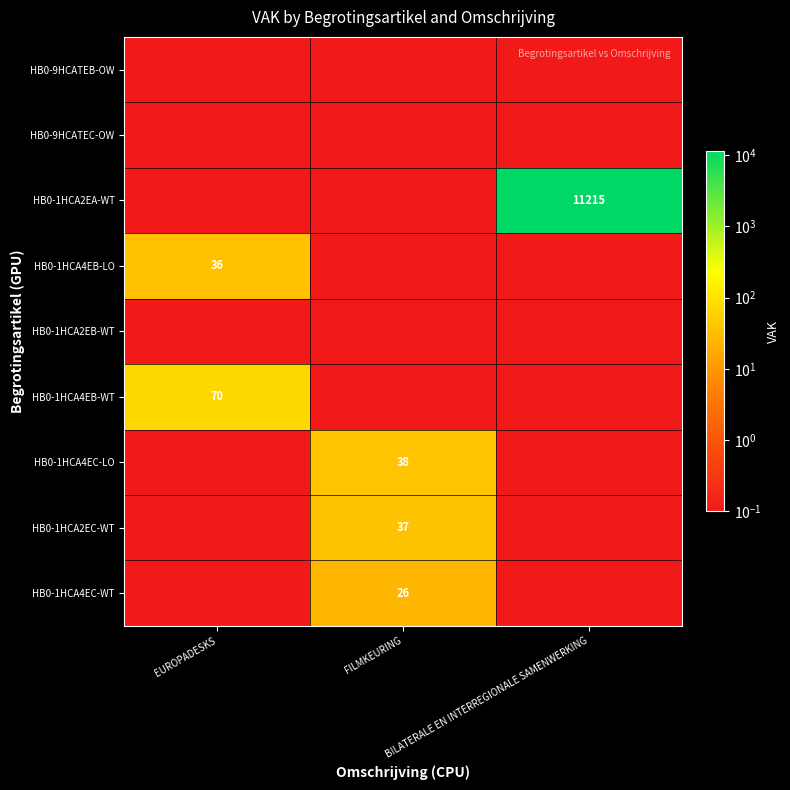

Which category has the lowest value in the HB0-1HCA2EB-WT series?

EUROPADESKS